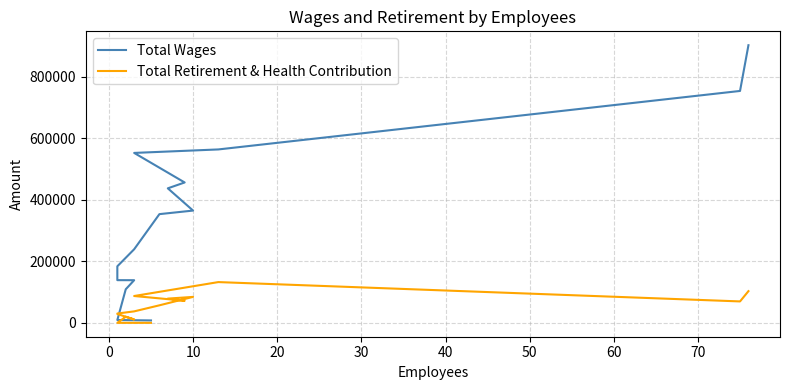

At 40, list the series in order from largest to smallest.

Total Wages, Total Retirement & Health Contribution